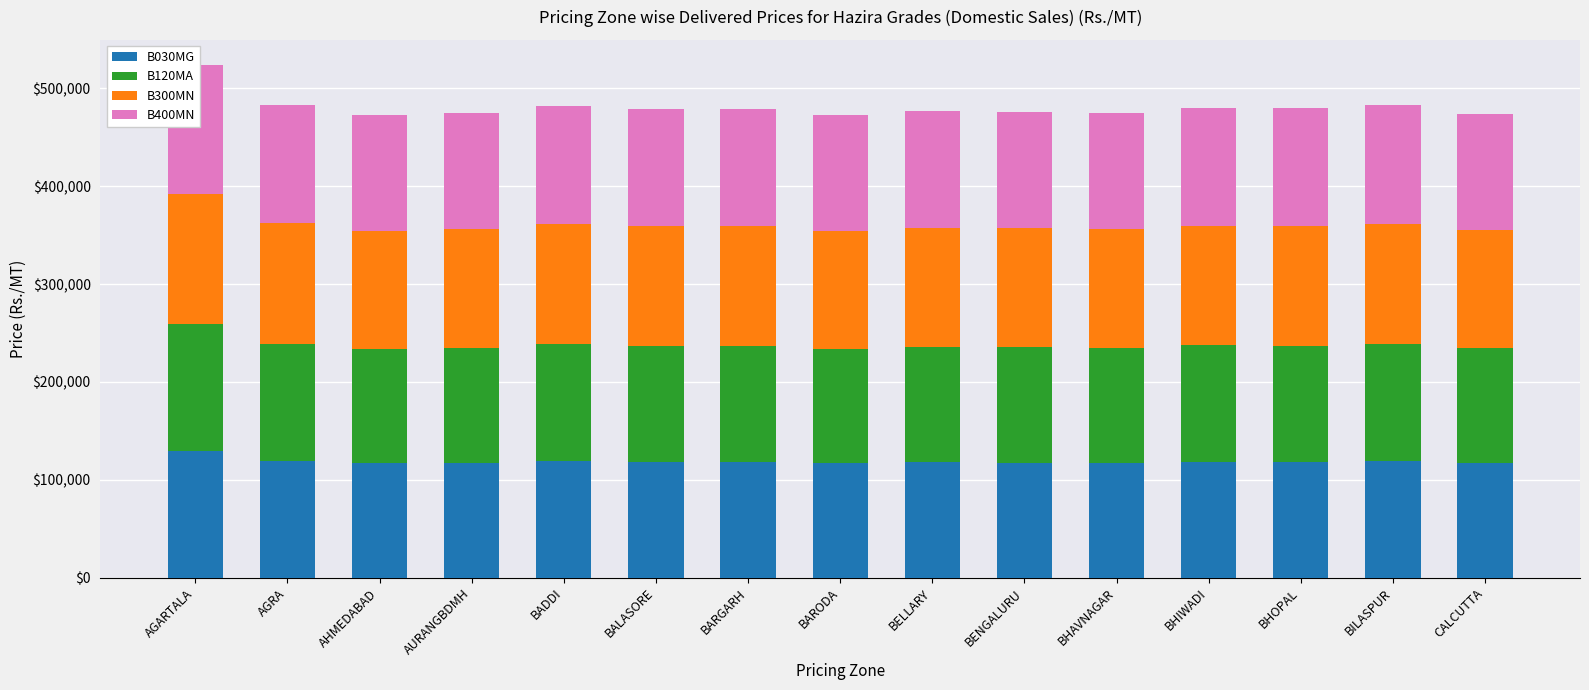

What is the highest value of the B030MG series?

129510